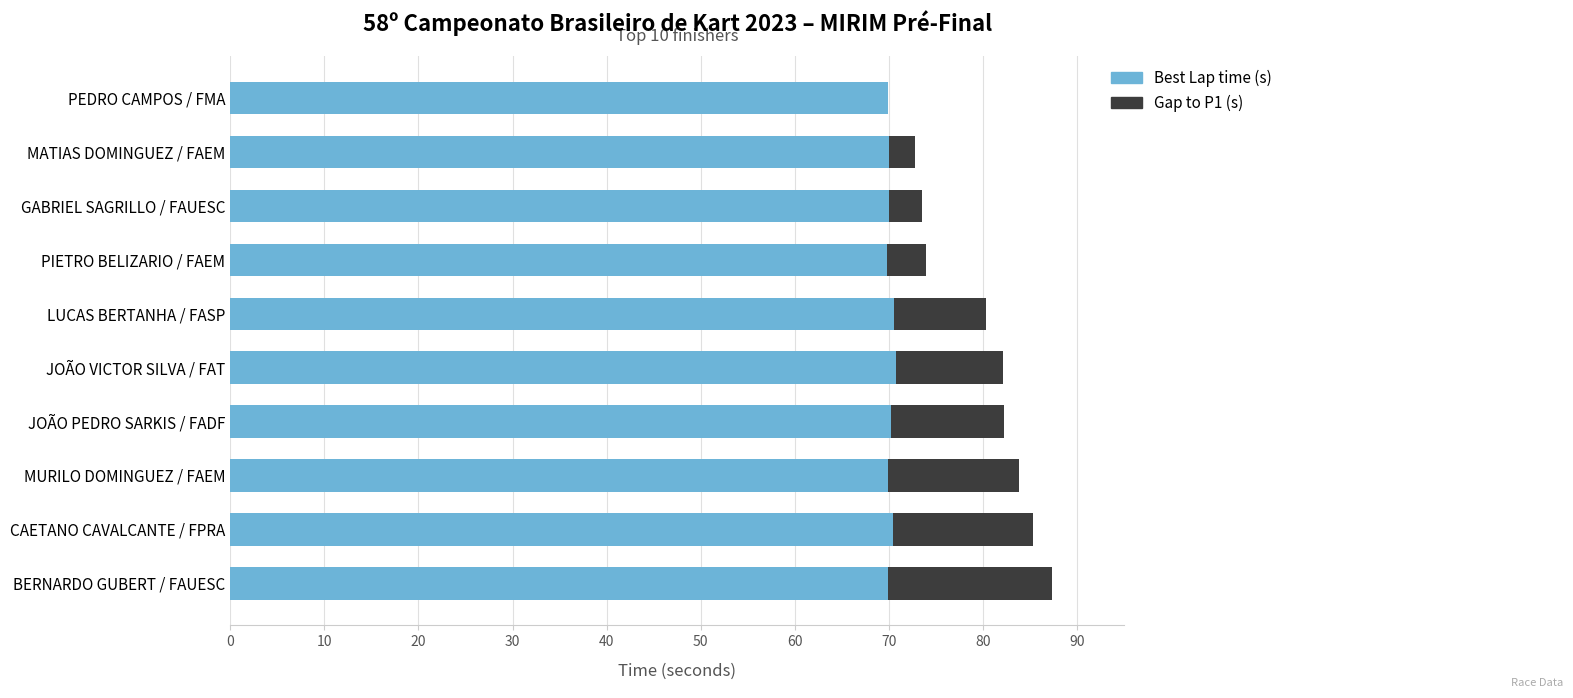

Read the Best Lap time (s) value at MURILO DOMINGUEZ / FAEM.

69.9